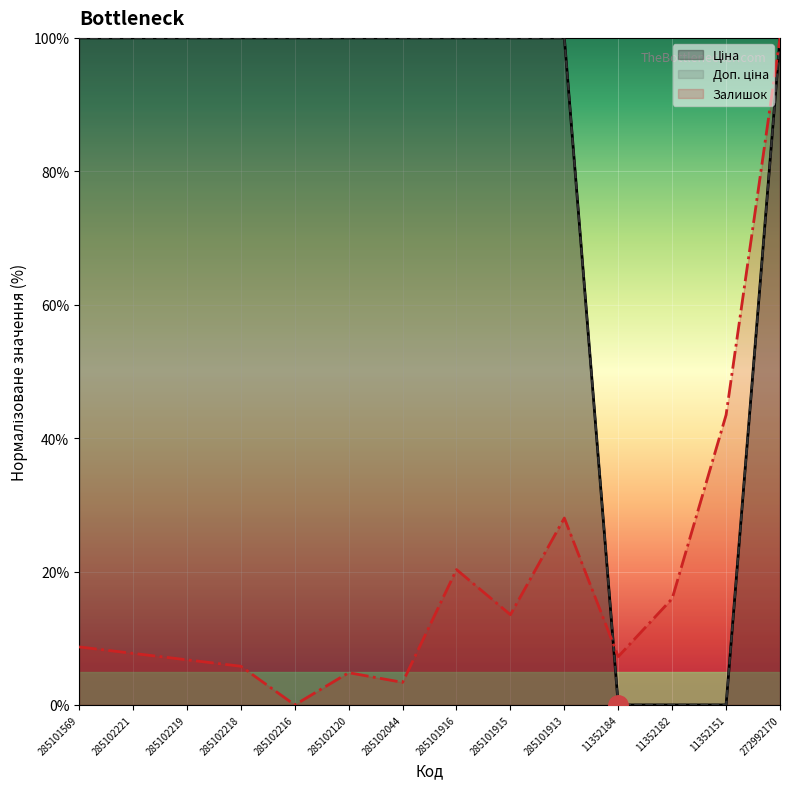

At how many categories does at least one series exceed 99?

11